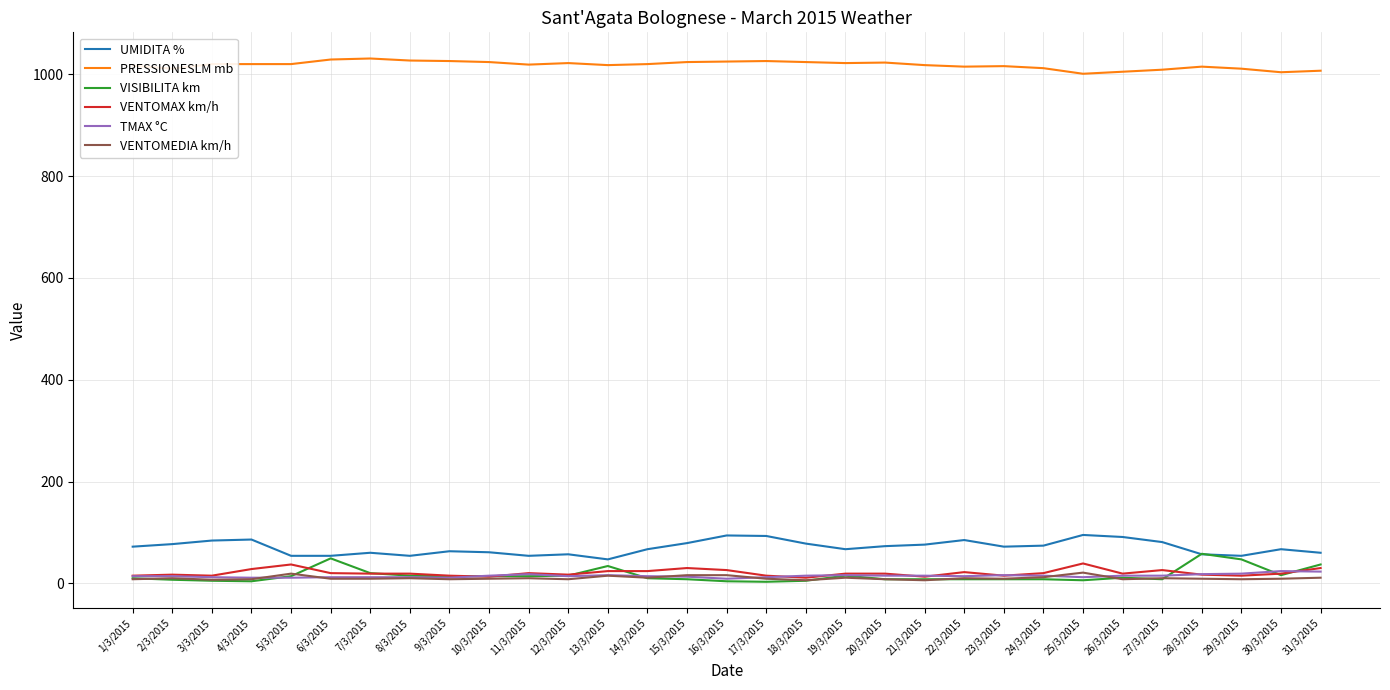

The PRESSIONESLM mb series shows 1837 at 17/3/2015. True or false?

False